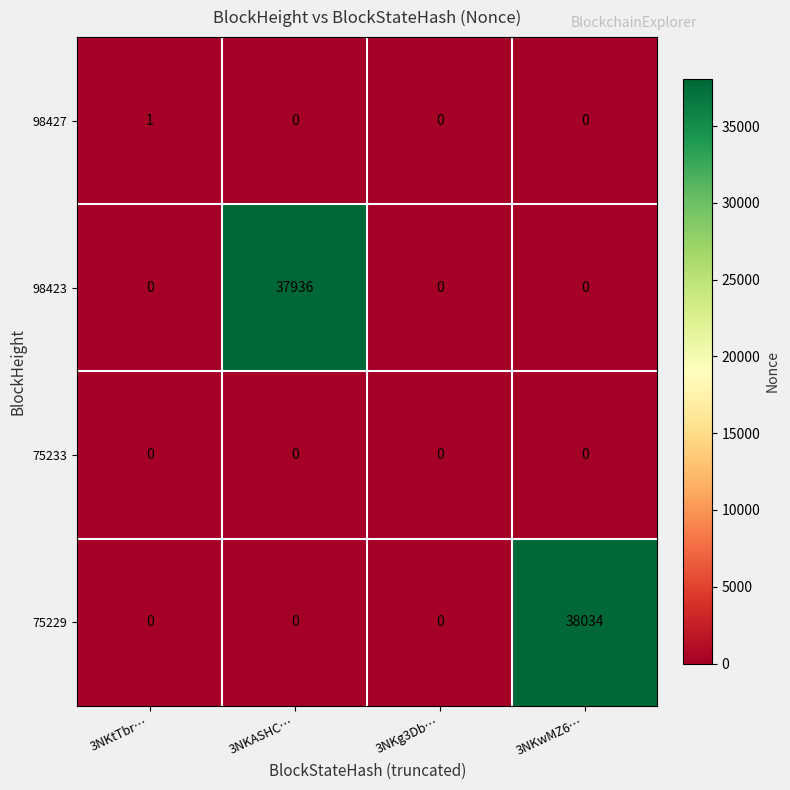

The 75233 series shows 0 at 3NKwMZ6…. True or false?

True